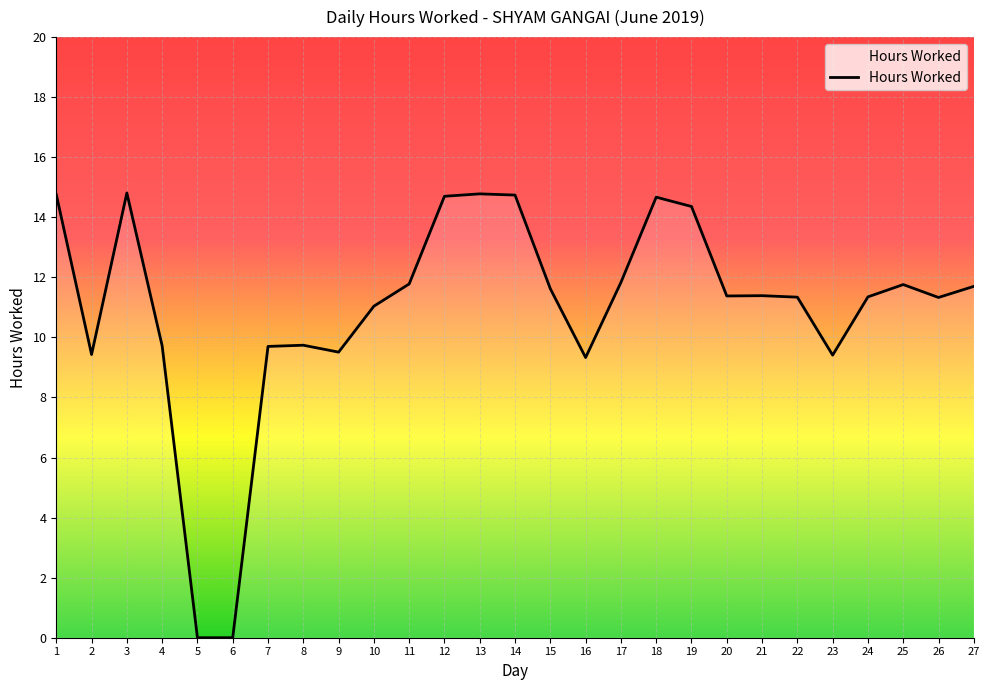

Where does the data first go above 11?

1